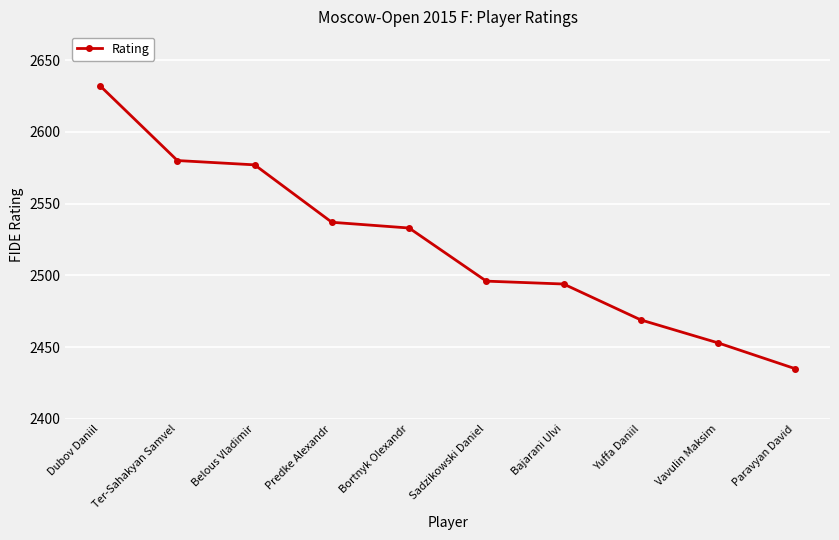

True or false: the data shows 2632 at Dubov Daniil.

True